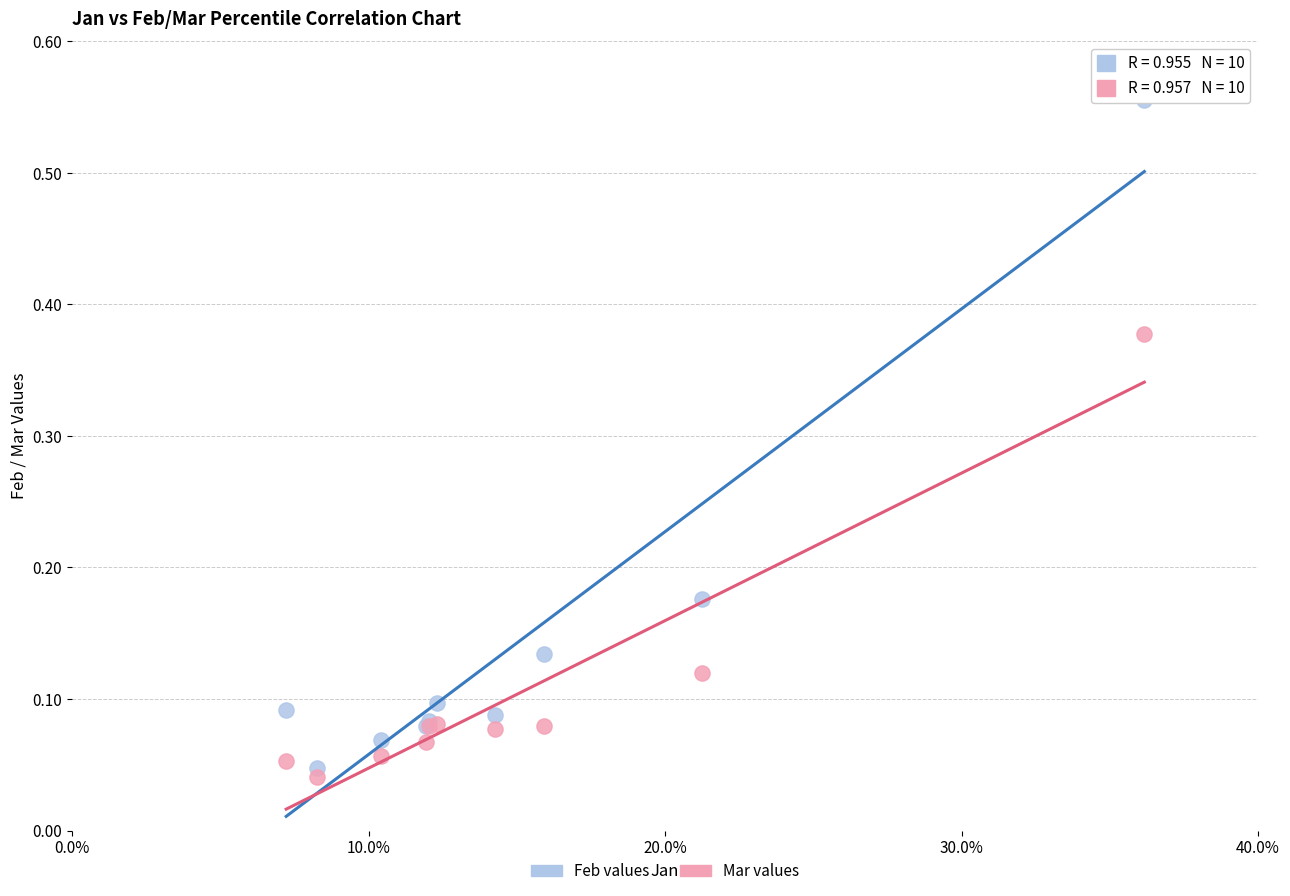

Which series has the widest spread of Y values?

Feb values